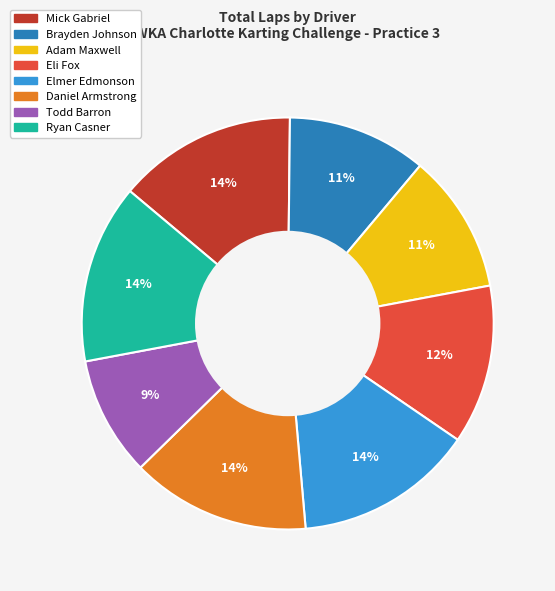

What is the smallest slice in the pie chart?

Todd Barron